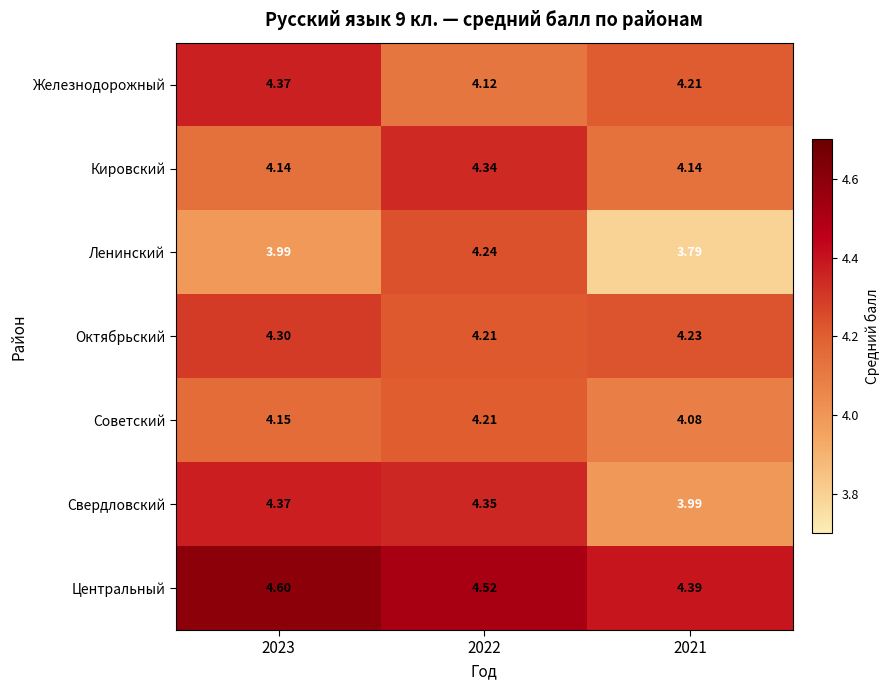

What is the spread (max minus min) of values at 2023?

0.6